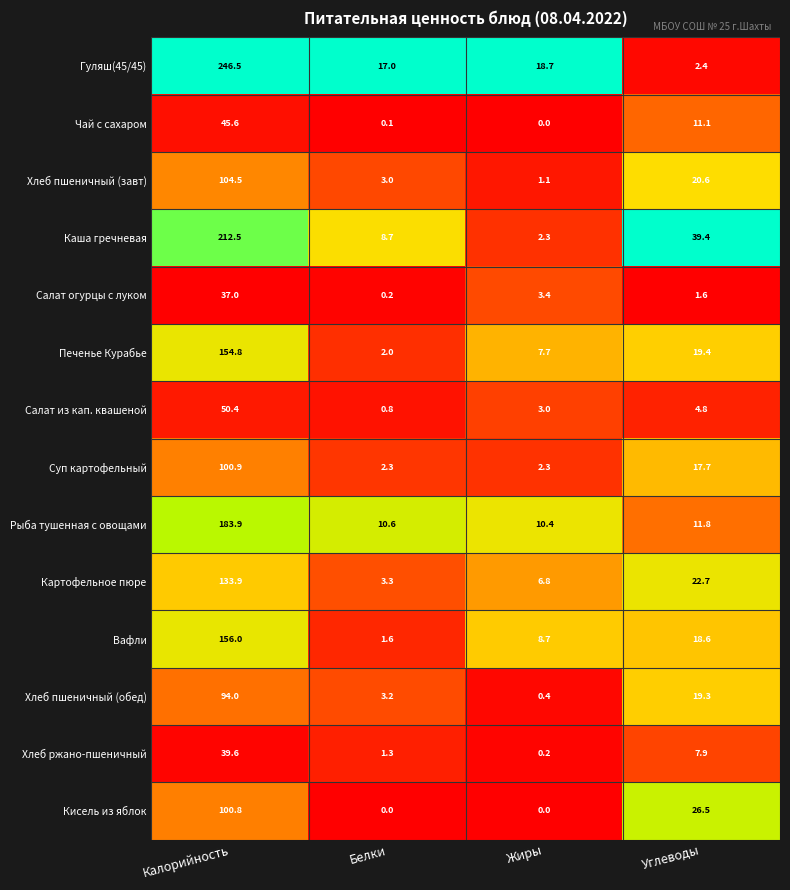

Rank the series at Белки from lowest to highest value.

Кисель из яблок, Чай с сахаром, Салат огурцы с луком, Салат из кап. квашеной, Хлеб ржано-пшеничный, Вафли, Печенье Курабье, Суп картофельный, Хлеб пшеничный (завт), Хлеб пшеничный (обед), Картофельное пюре, Каша гречневая, Рыба тушенная с овощами, Гуляш(45/45)